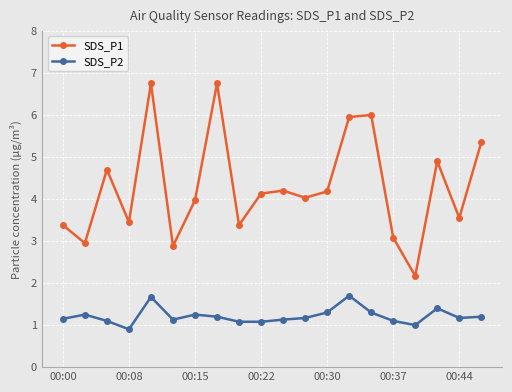

What is the minimum value shown in the chart?

0.9